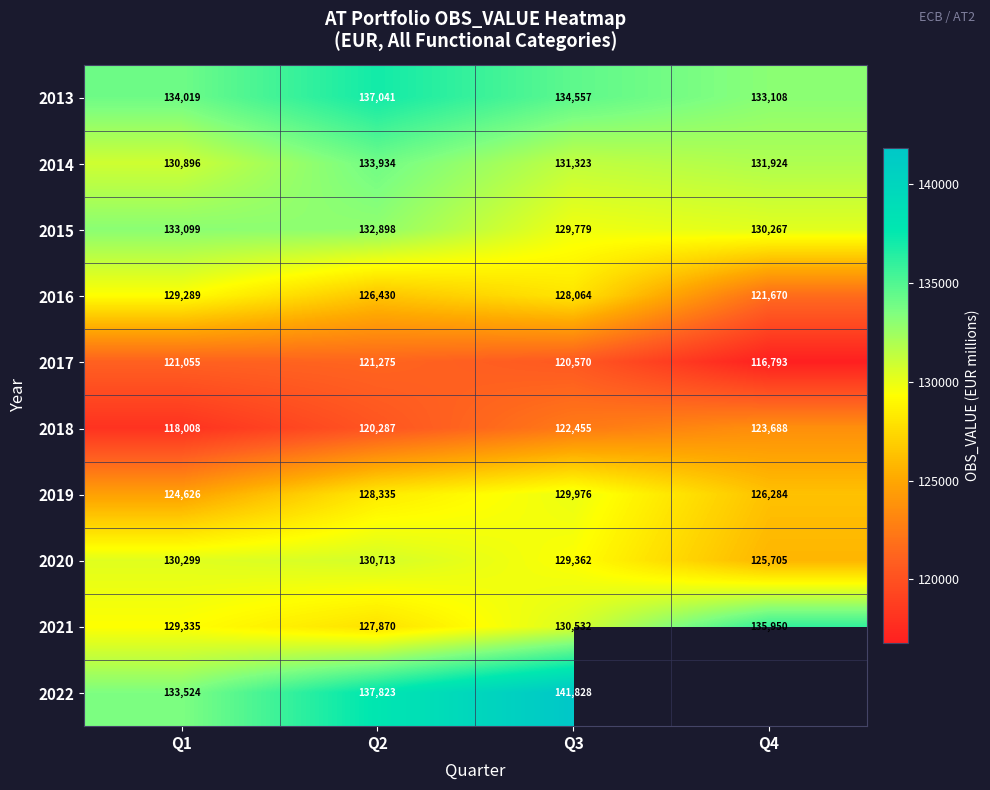

At which label is 2020 closest to 128209?

Q3